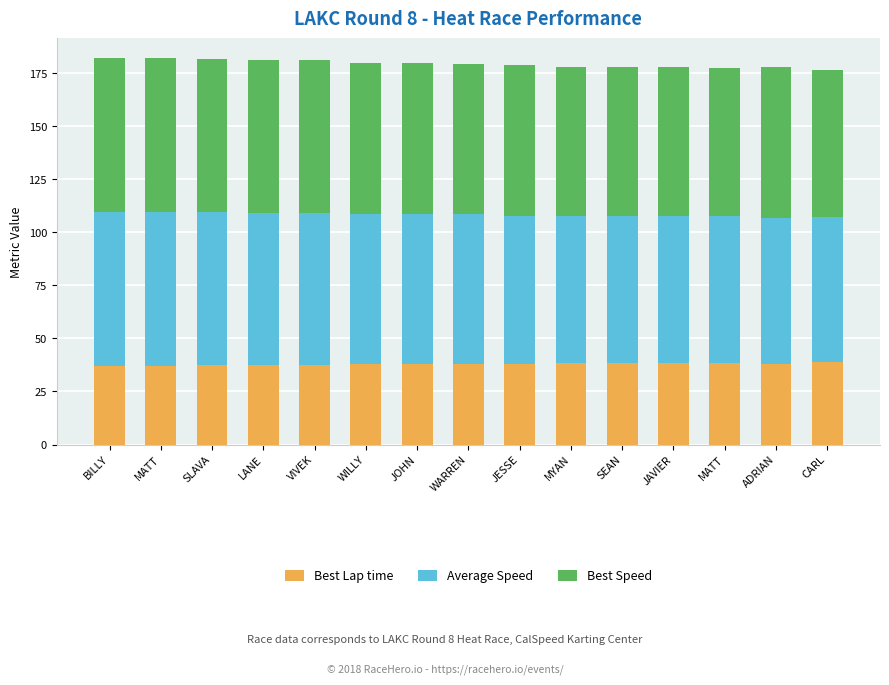

Rank the series at SLAVA from lowest to highest value.

Best Lap time, Best Speed, Average Speed